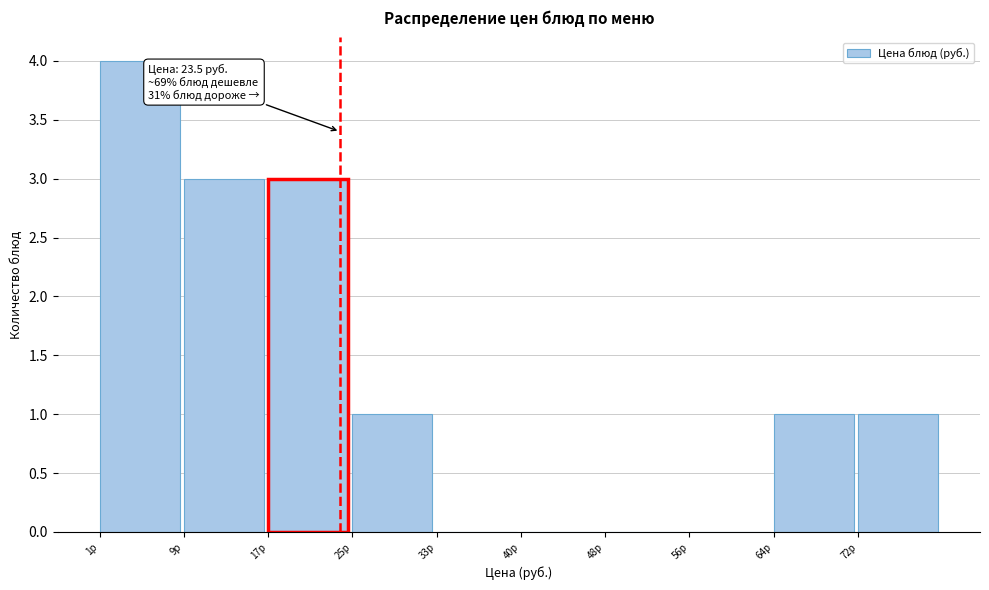

Over which range of the x-axis is the bar tallest?

1 to 9